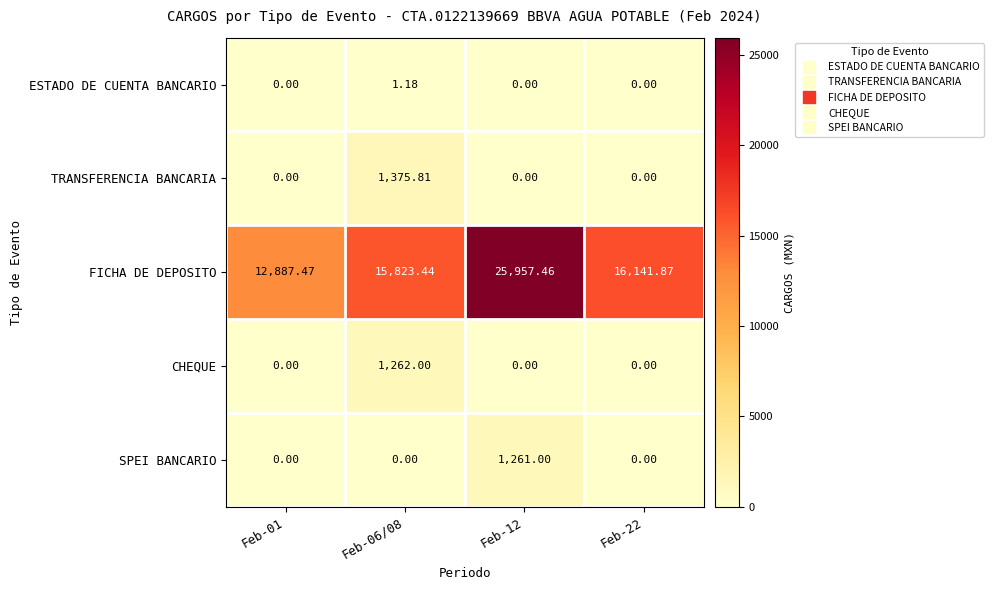

Which series changed the most between Feb-06/08 and Feb-22?

TRANSFERENCIA BANCARIA